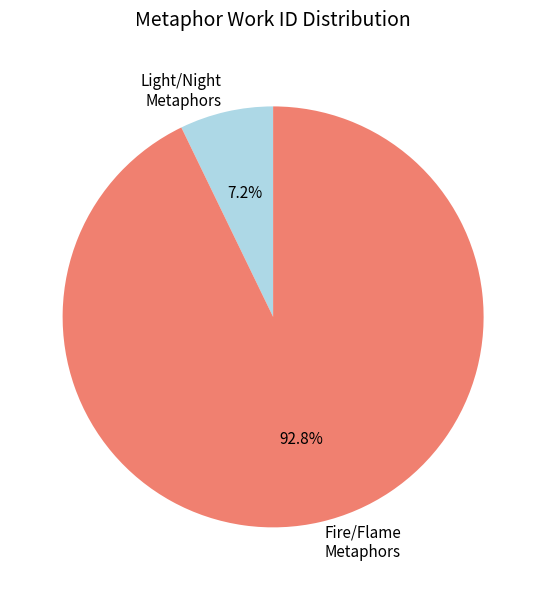

Which has a higher value, Light/Night Metaphors or Fire/Flame Metaphors?

Fire/Flame Metaphors